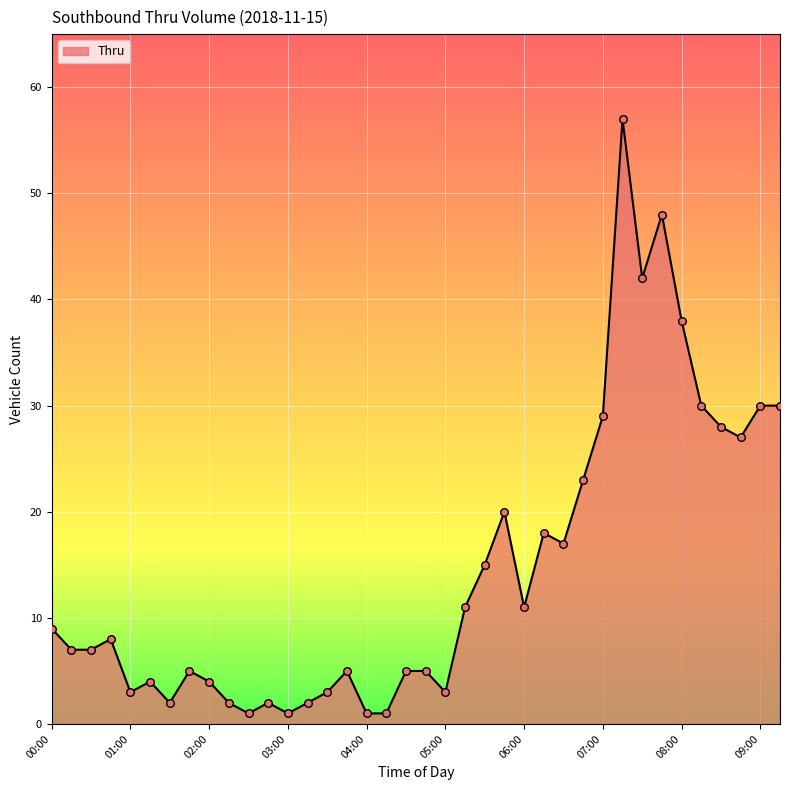

What is the greatest value displayed?

57